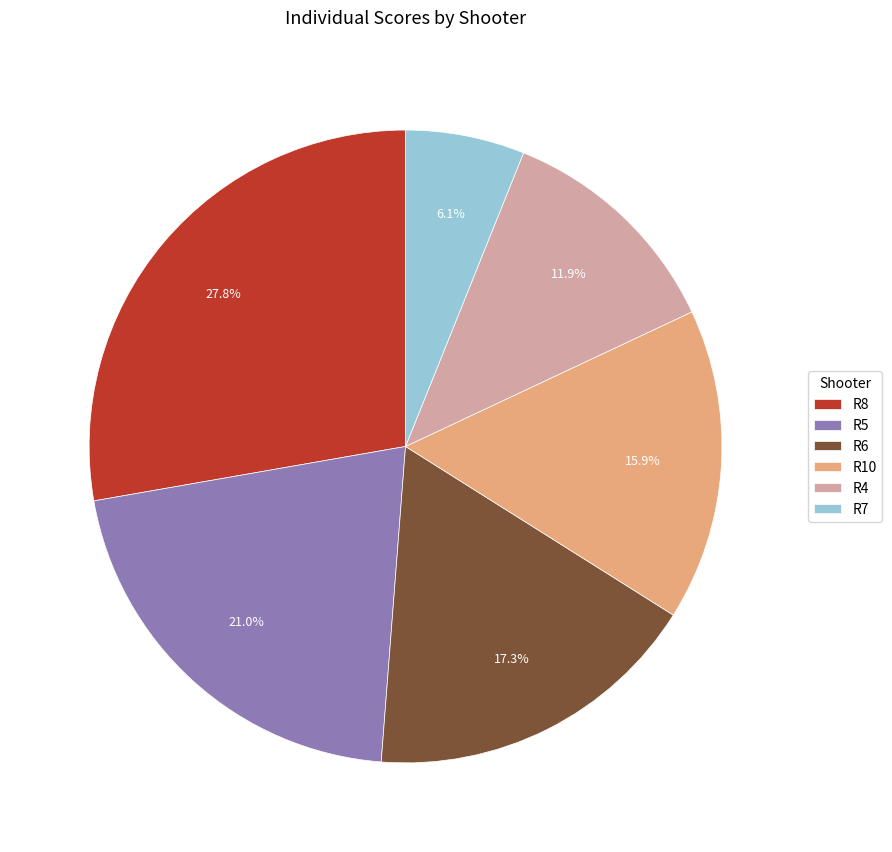

What is the largest slice in the pie chart?

R8